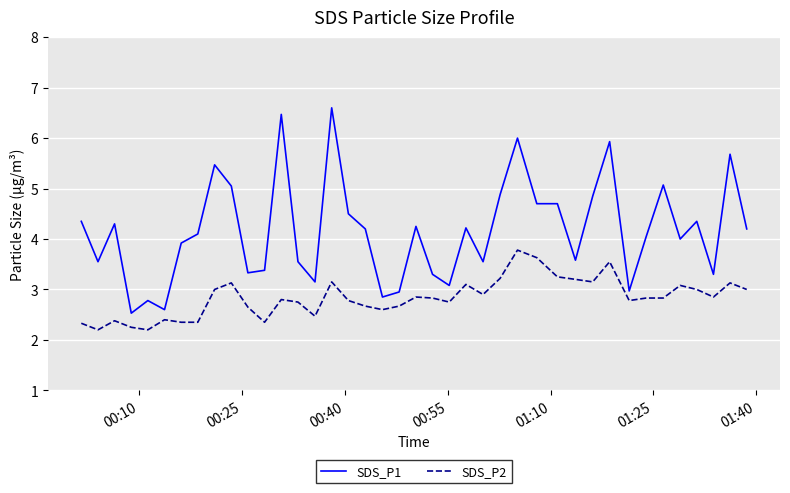

True or false: SDS_P1 has more than 2 interior local peaks.

True